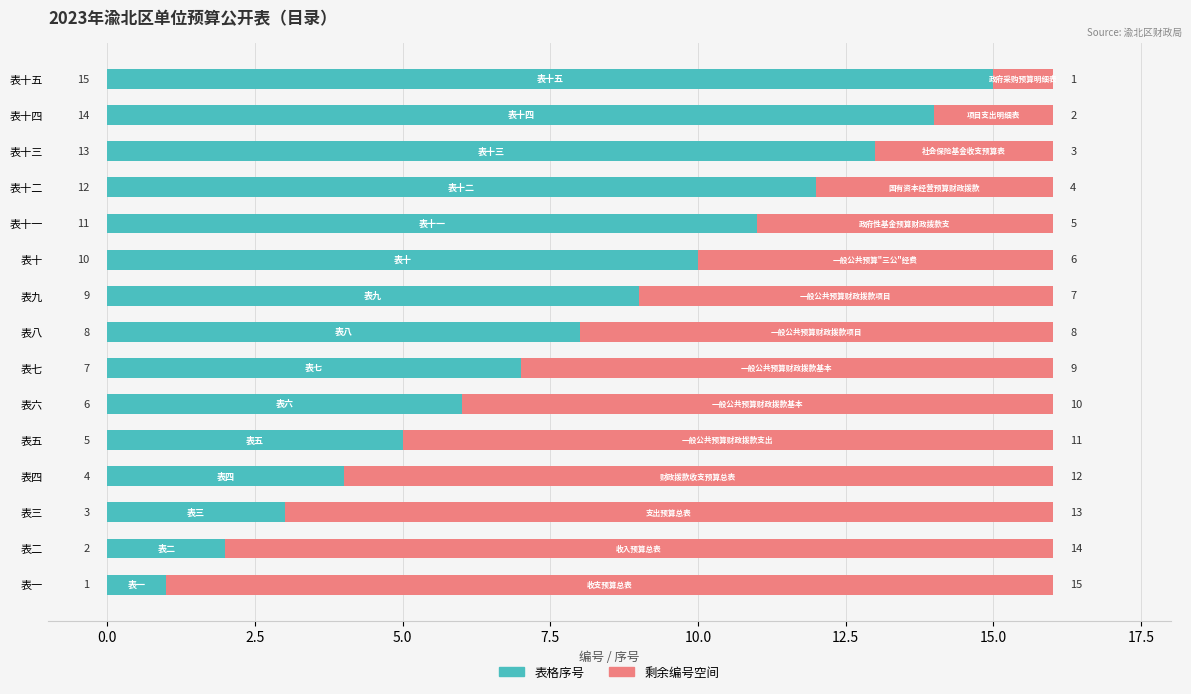

Where is 表格序号 nearest to the value 8?

表八